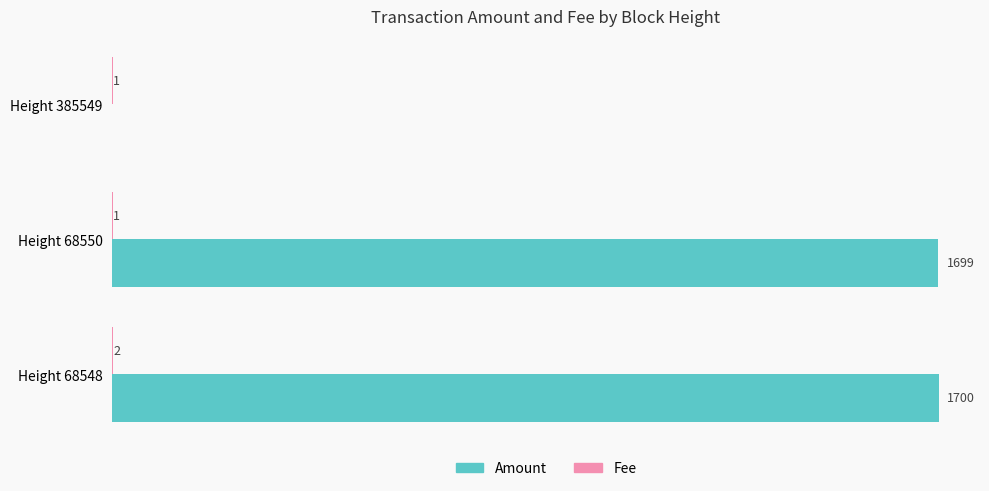

At which label is Amount closest to 850?

Height 68550